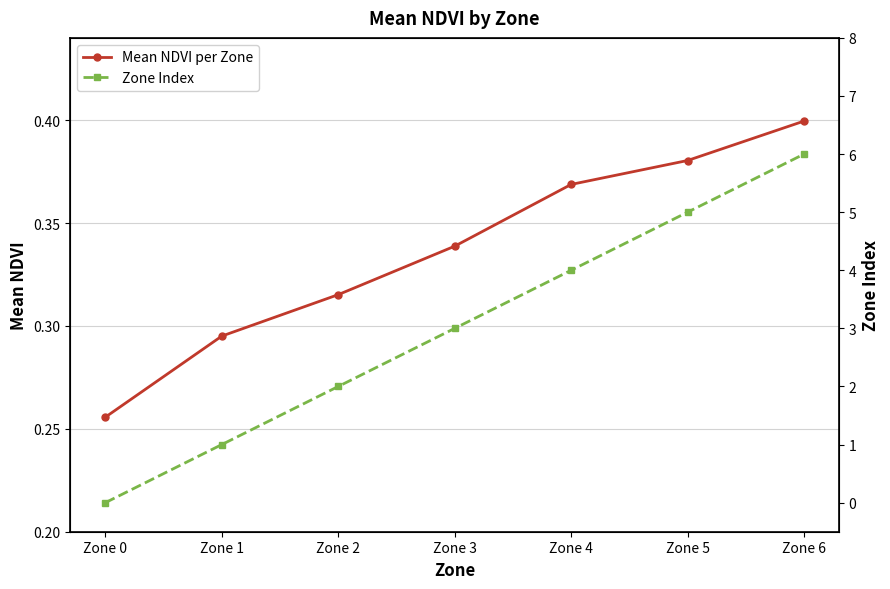

The value of Mean NDVI per Zone at Zone 2 is 0.3. True or false?

True